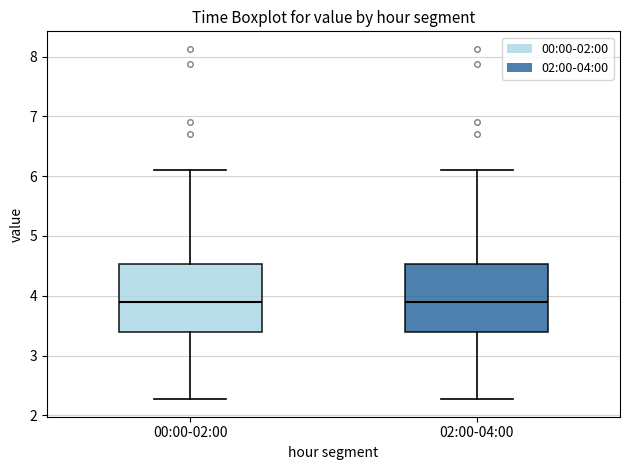

Reading left to right, read every box against the y-axis: the position of its median line, the range the box covers, and the ends of its whiskers. The values are not printed on the chart, so give them approximately, as read against the axis.

00:00-02:00: median 3.9, box 3.4 to 4.5, whiskers 2.3 to 6.1
02:00-04:00: median 3.9, box 3.4 to 4.5, whiskers 2.3 to 6.1